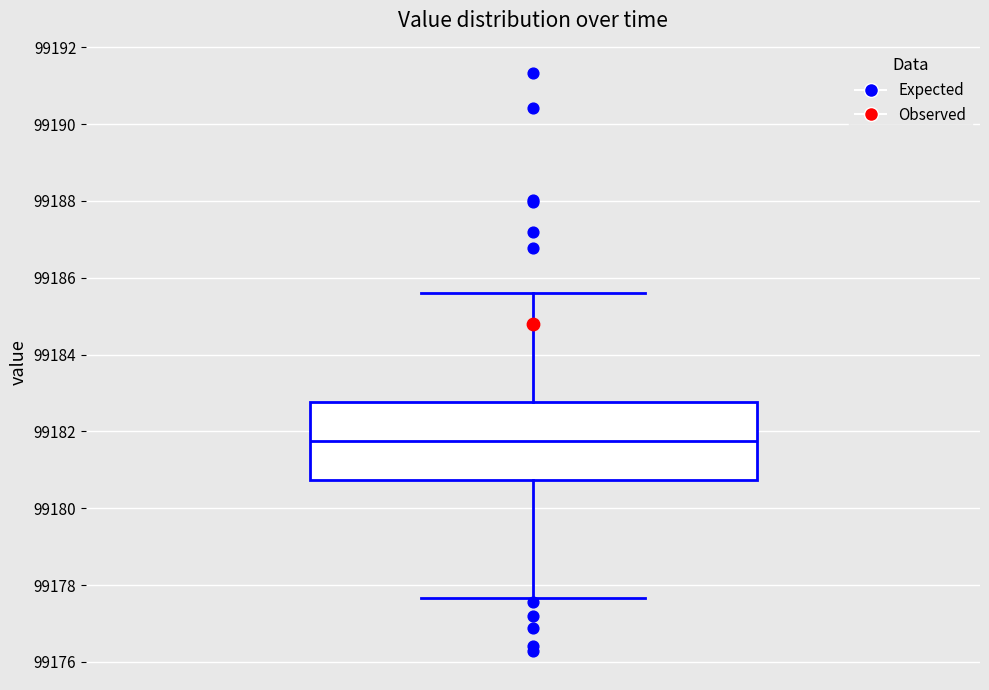

Transcribe this box plot: give where the median line is, the range the box spans, and where the two whiskers end, as read against the y-axis. The values are not printed on the chart, so give them approximately, as read against the axis.

median 99181.8, box 99180.8 to 99182.8, whiskers 99177.6 to 99185.6